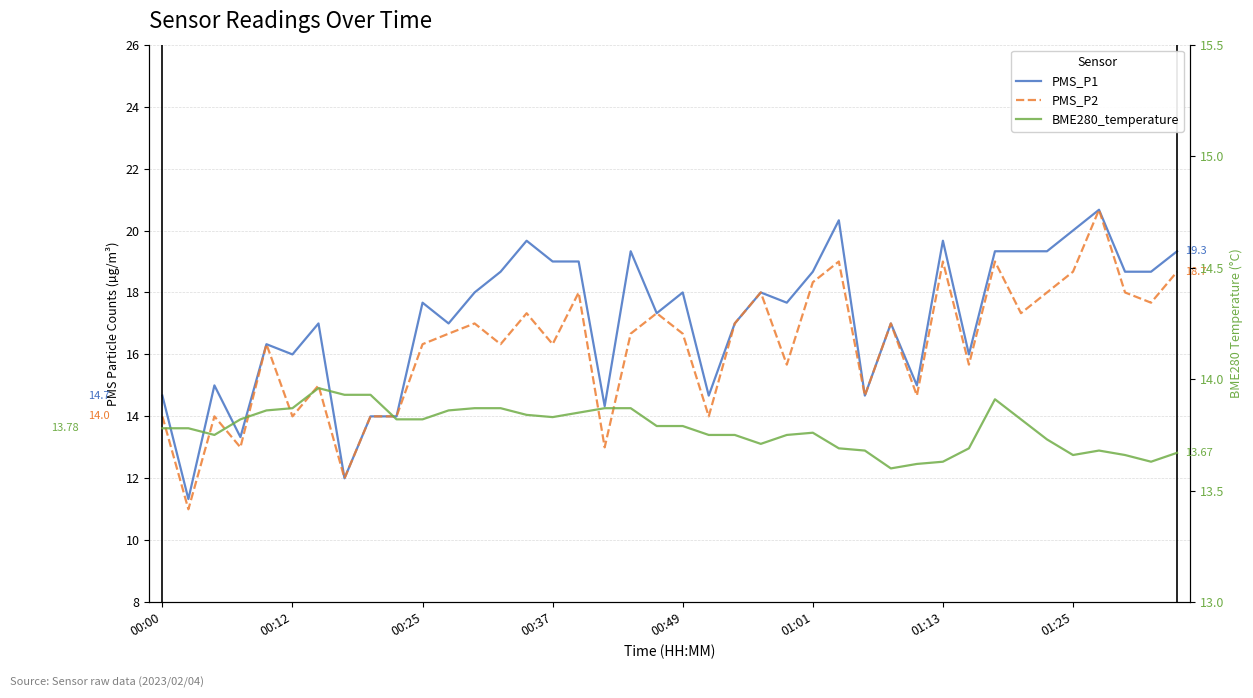

True or false: PMS_P1 and BME280_temperature cross at least once.

True